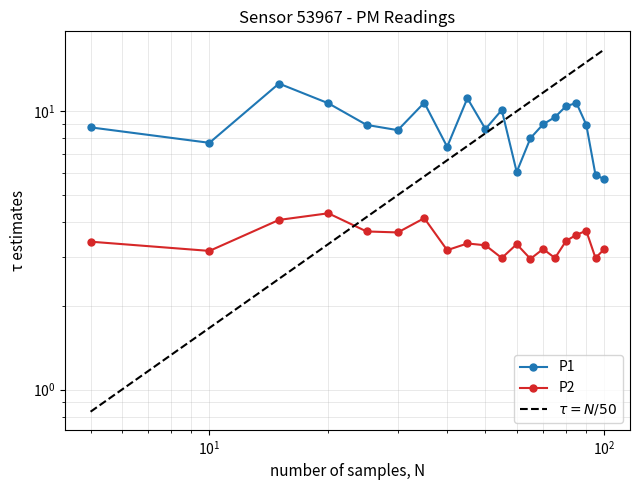

Reading left to right, extract all data points from this chart.

P1: 8.8	7.7	12.6	10.7	8.9	8.6	10.7	7.5	11.1	8.6	10.1	6.0	8.0	9.0	9.5	10.4	10.7	8.9	5.9	5.7
P2: 3.4	3.1	4.1	4.3	3.7	3.7	4.1	3.2	3.4	3.3	3.0	3.3	3.0	3.2	3.0	3.4	3.6	3.7	3.0	3.2